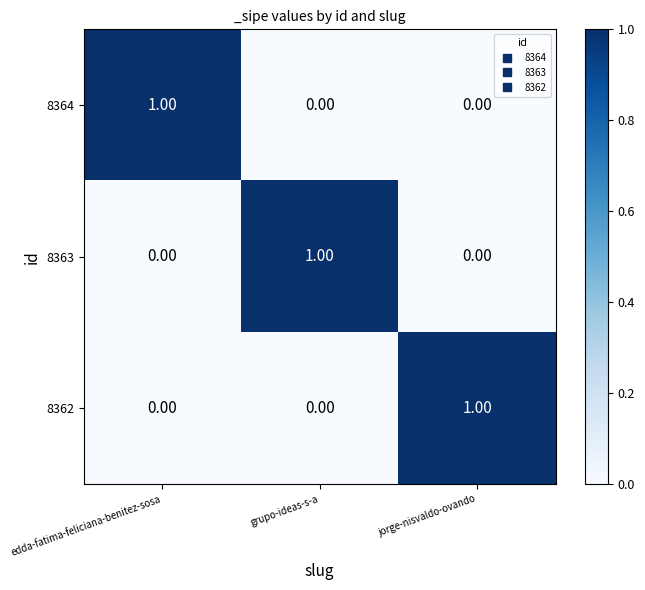

At how many categories does at least one series exceed 0?

3